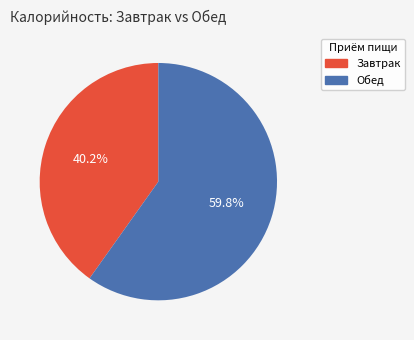

Is there any slice that represents more than half of the pie?

Yes